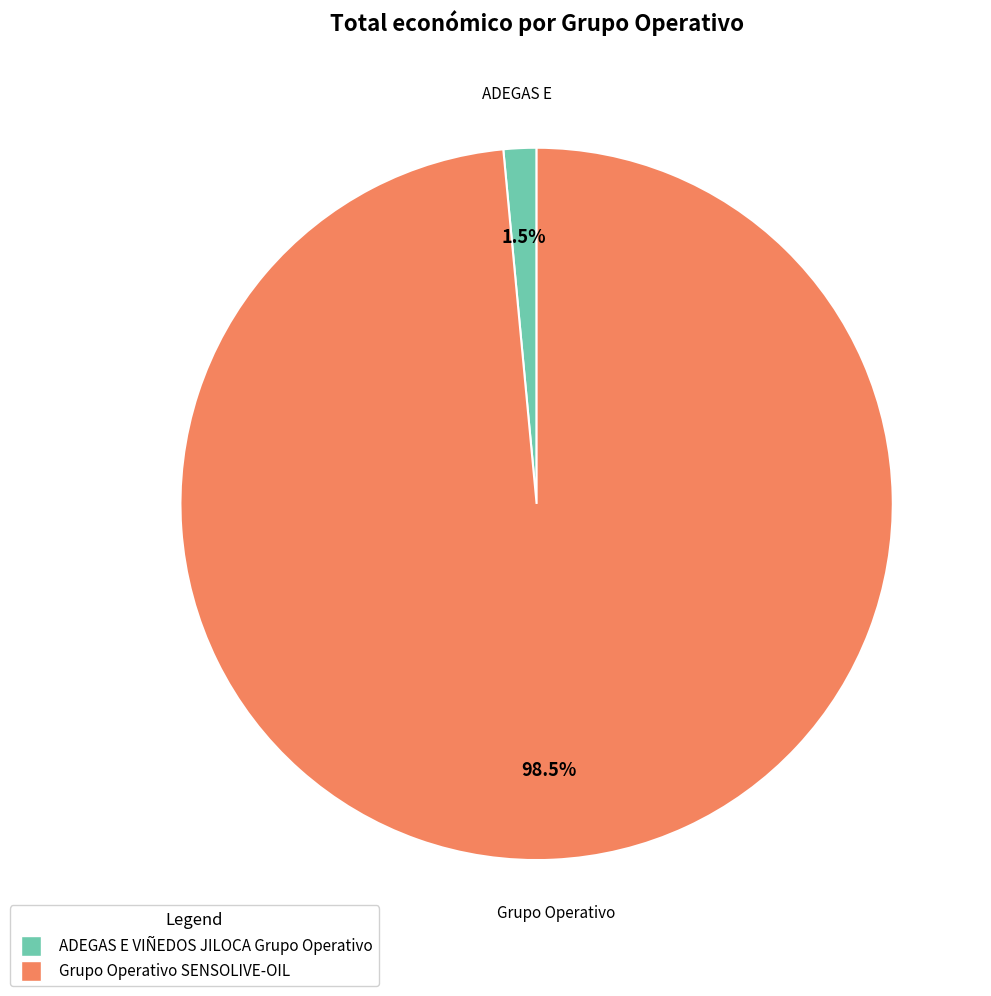

Does any single category account for the majority?

Yes